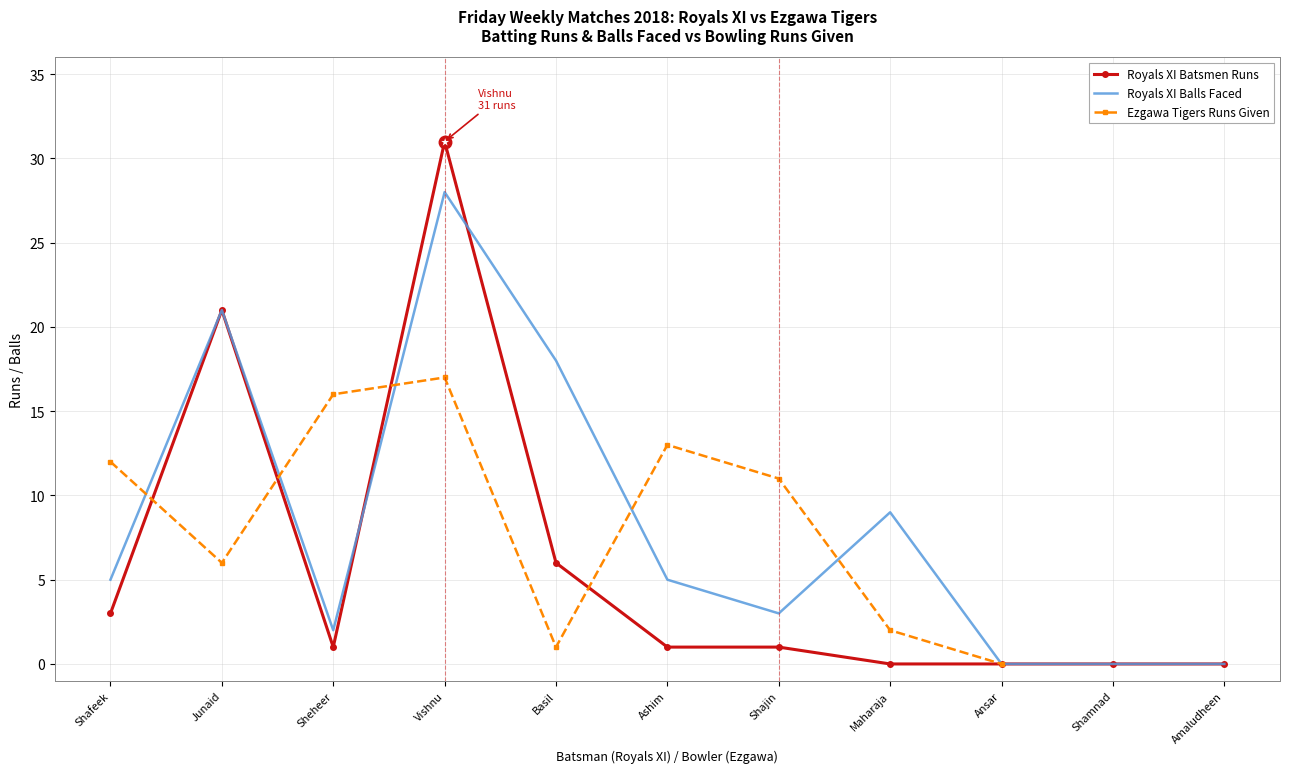

Does the chart have visible grid lines?

Yes